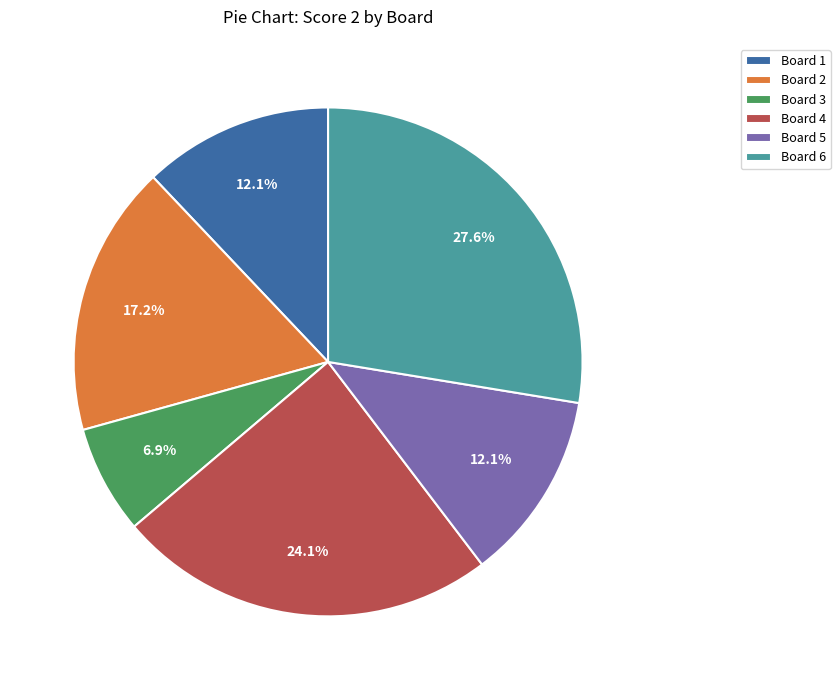

Is it true that Board 1 is 24% of the pie?

False